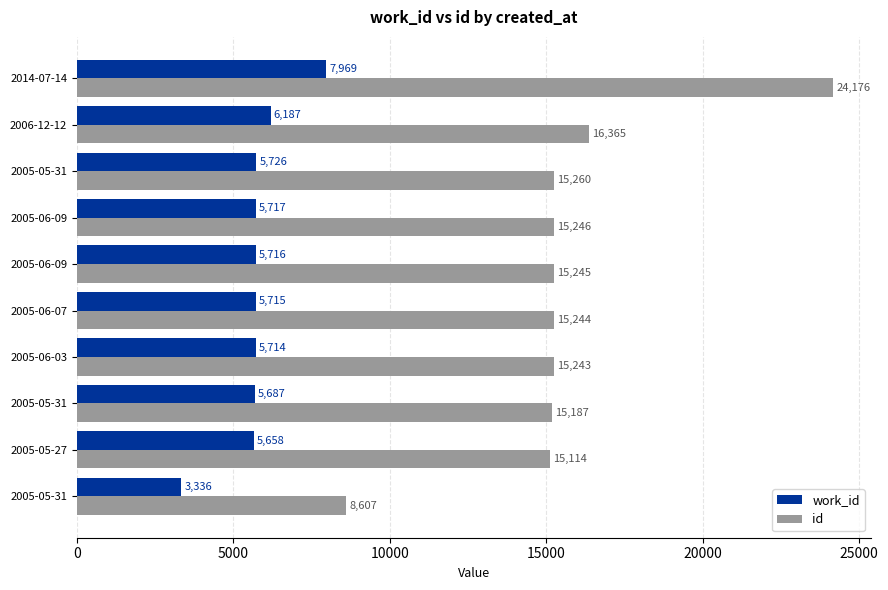

At how many categories does at least one series exceed 20373?

1